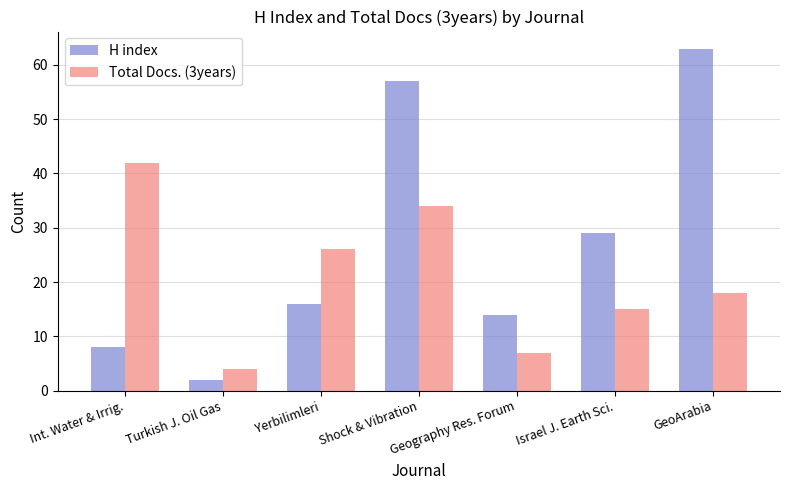

How many data points in H index are less than 16?

3